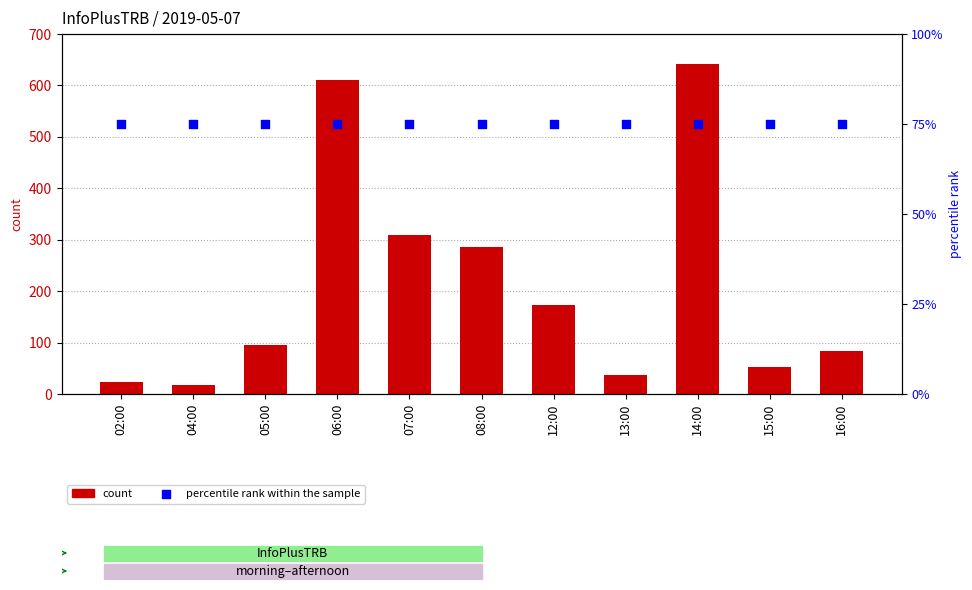

Is the value of percentile rank within the sample at 13:00 greater than the value of count at 08:00?

No